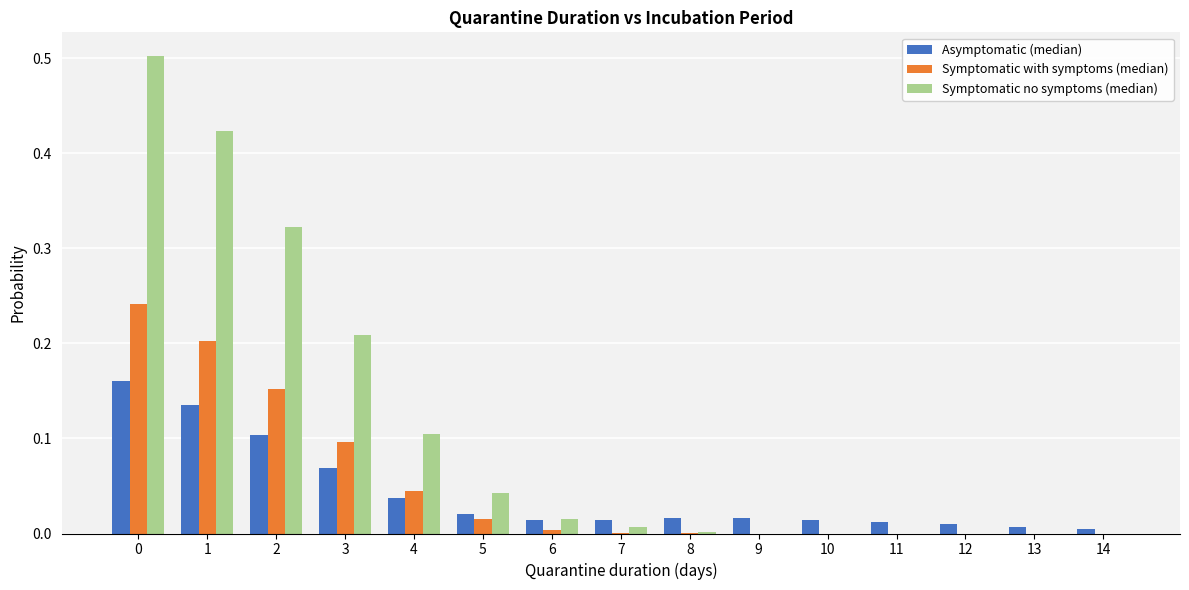

Which series changed the most between 0 and 12?

Symptomatic no symptoms (median)